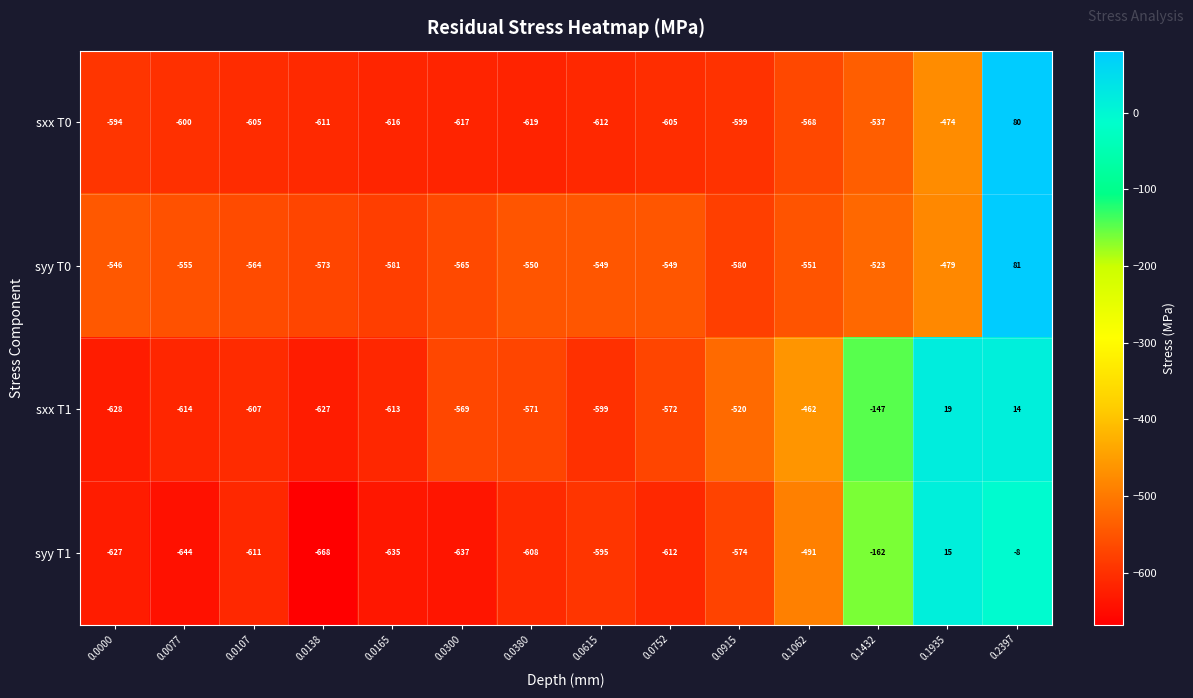

What is the total value across all series at 0.1062?

-2072